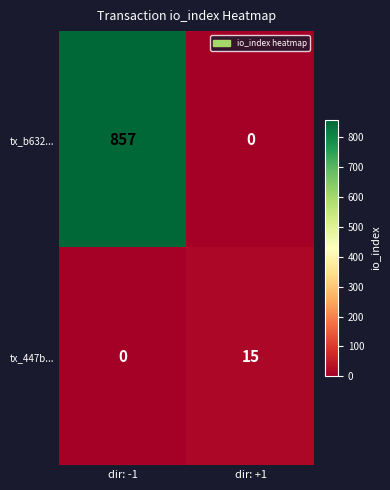

The tx_b632... series shows -327 at dir: +1. True or false?

False